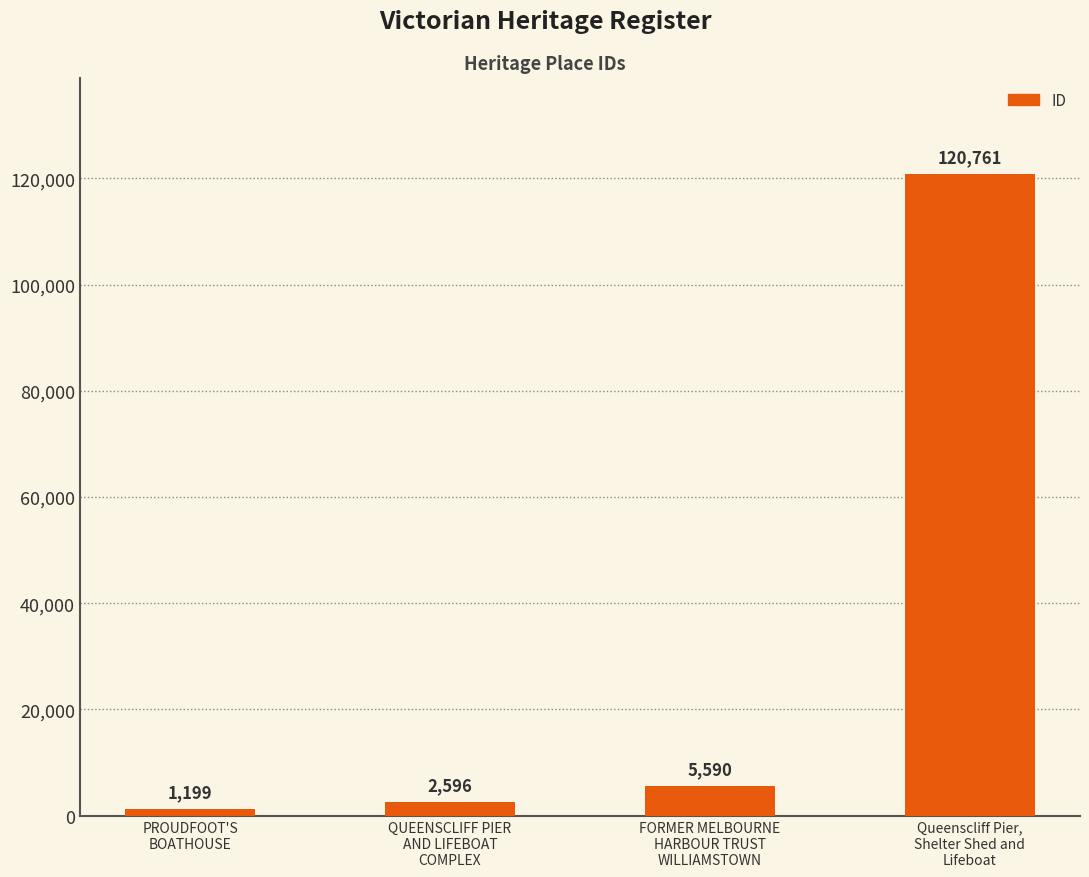

How many distinct data groups are displayed?

1